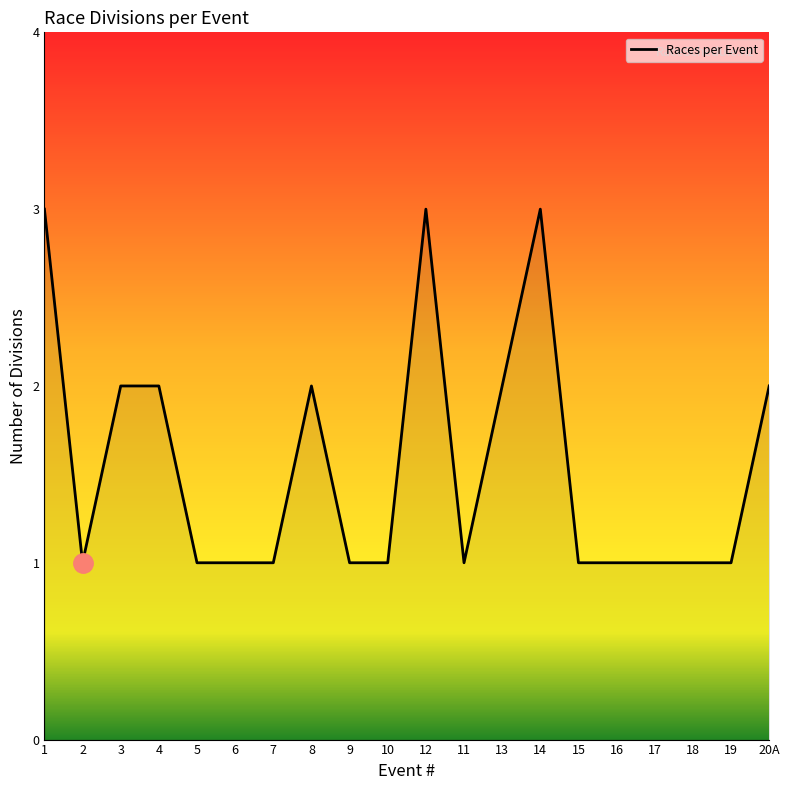

Reading right to left, list all the values displayed in this chart.

2	1	1	1	1	1	3	2	1	3	1	1	2	1	1	1	2	2	1	3